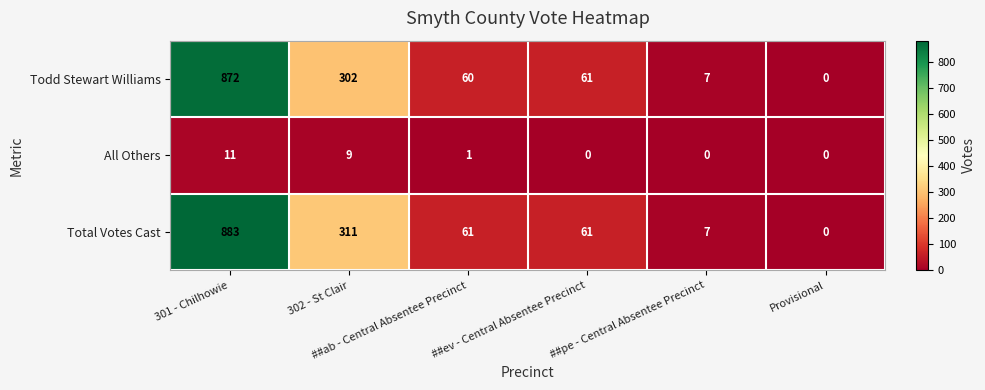

Which series has the widest spread of values?

Total Votes Cast